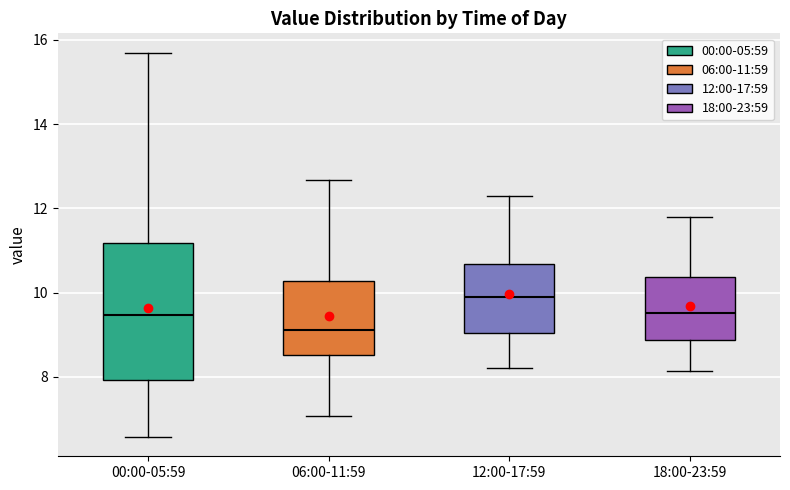

Which box has the highest median line?

12:00-17:59